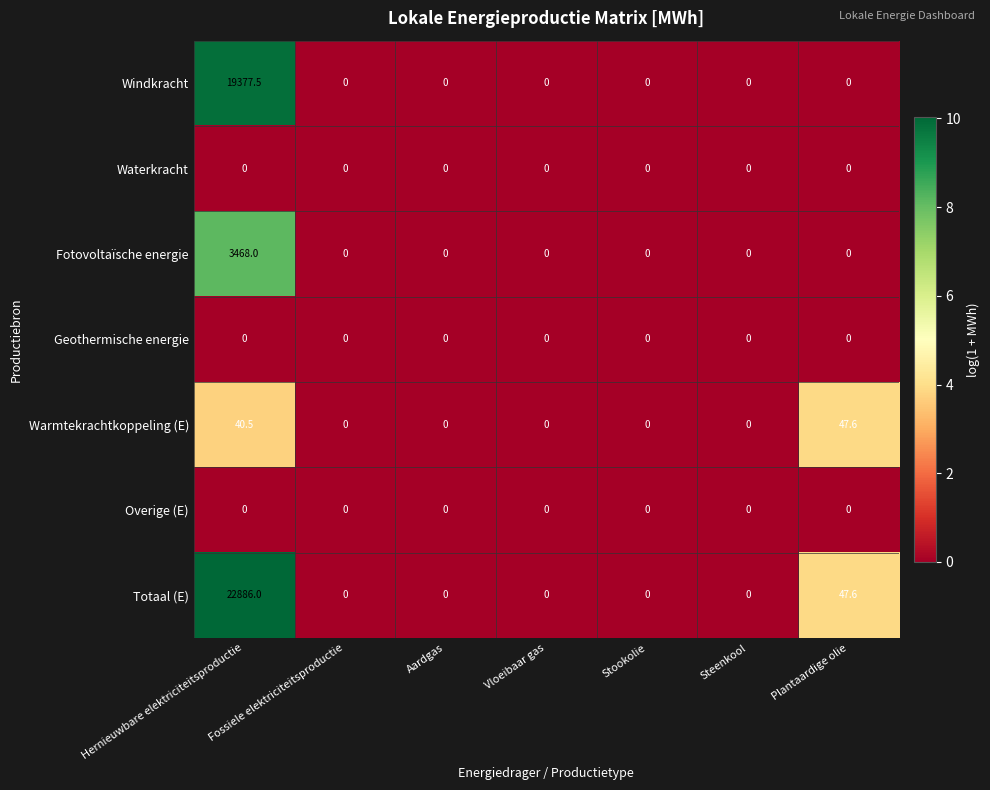

How many data points does each series have?

7